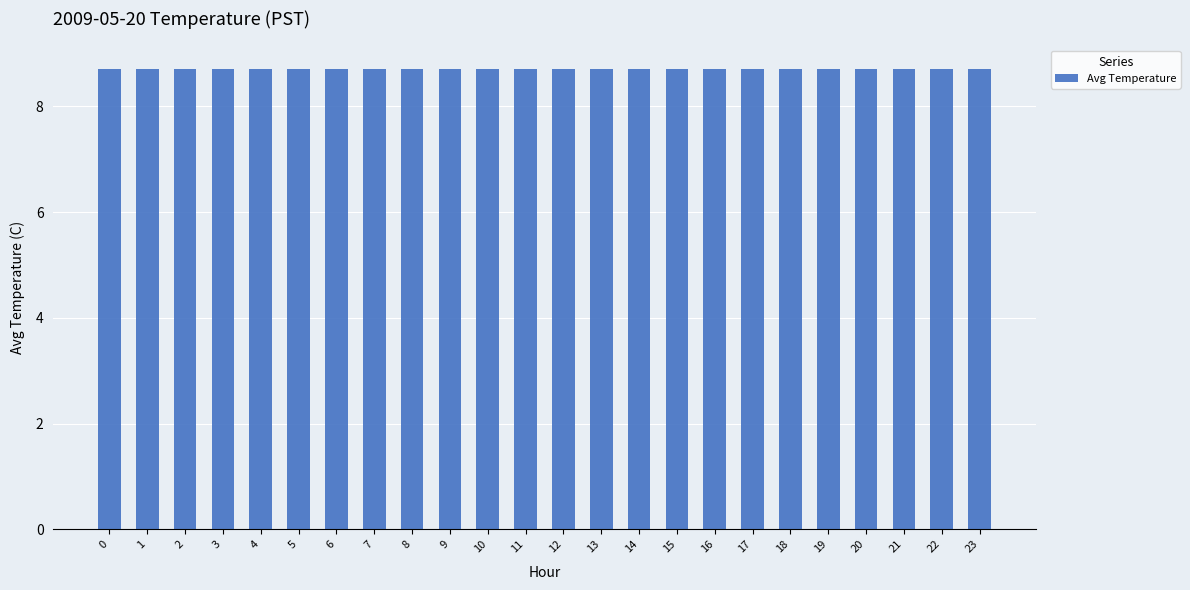

Reading left to right, extract all data points from this chart.

8.7	8.7	8.7	8.7	8.7	8.7	8.7	8.7	8.7	8.7	8.7	8.7	8.7	8.7	8.7	8.7	8.7	8.7	8.7	8.7	8.7	8.7	8.7	8.7